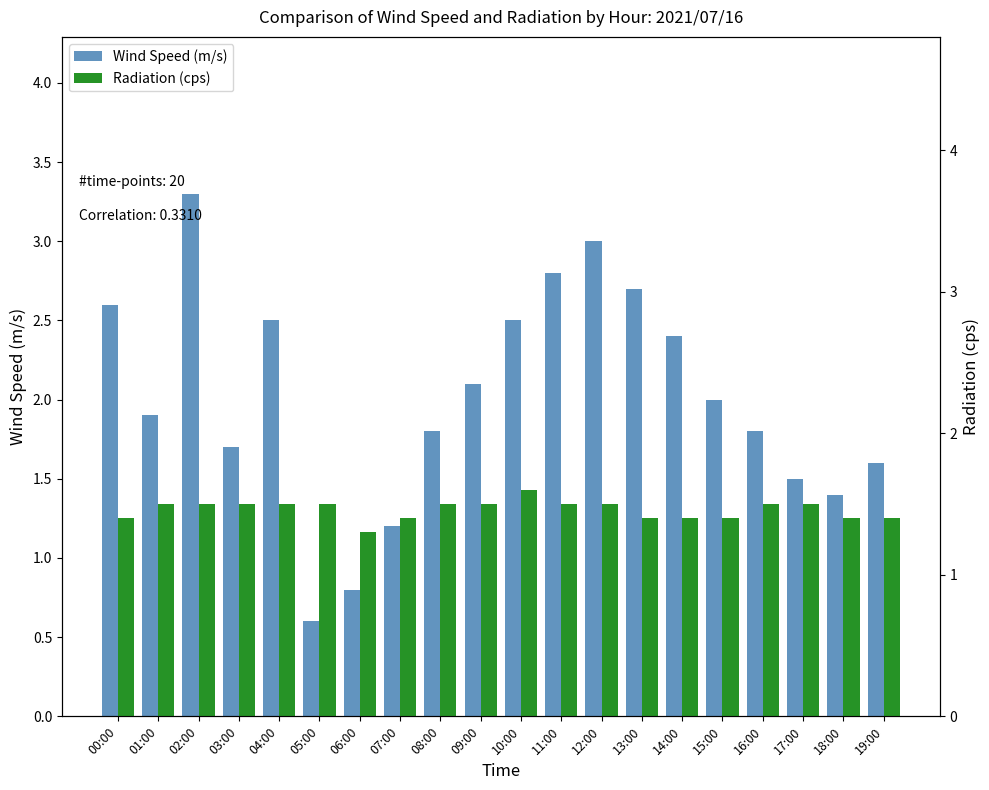

Which category has the lowest value in the Wind Speed (m/s) series?

05:00